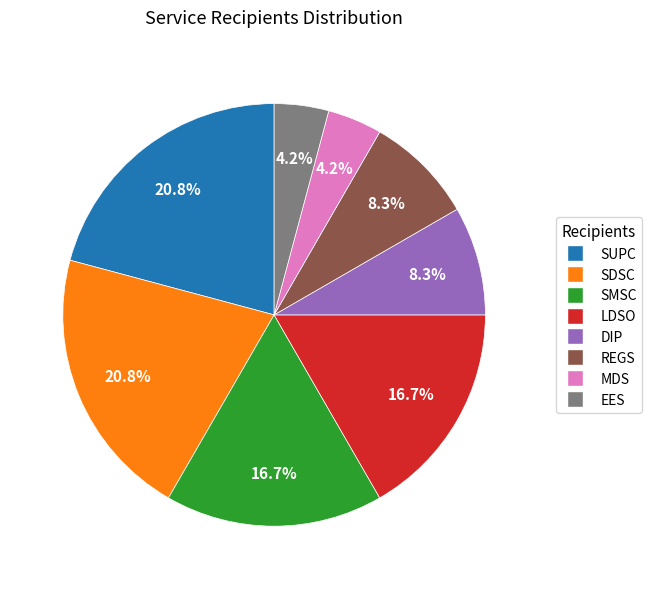

The SMSC slice represents 11% of the pie. True or false?

False